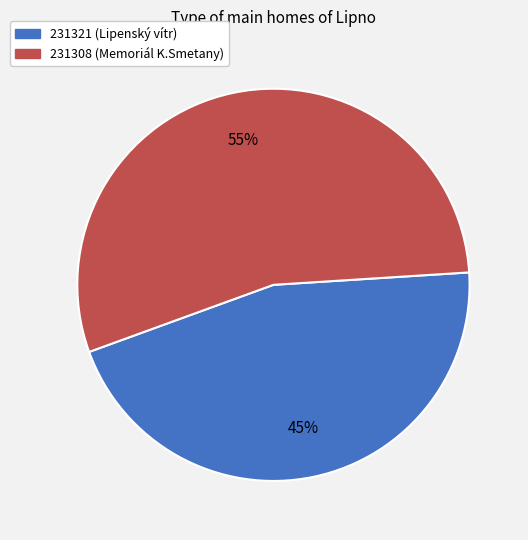

Approximately how many times larger is the value at 231308 compared to 231321?

1.2